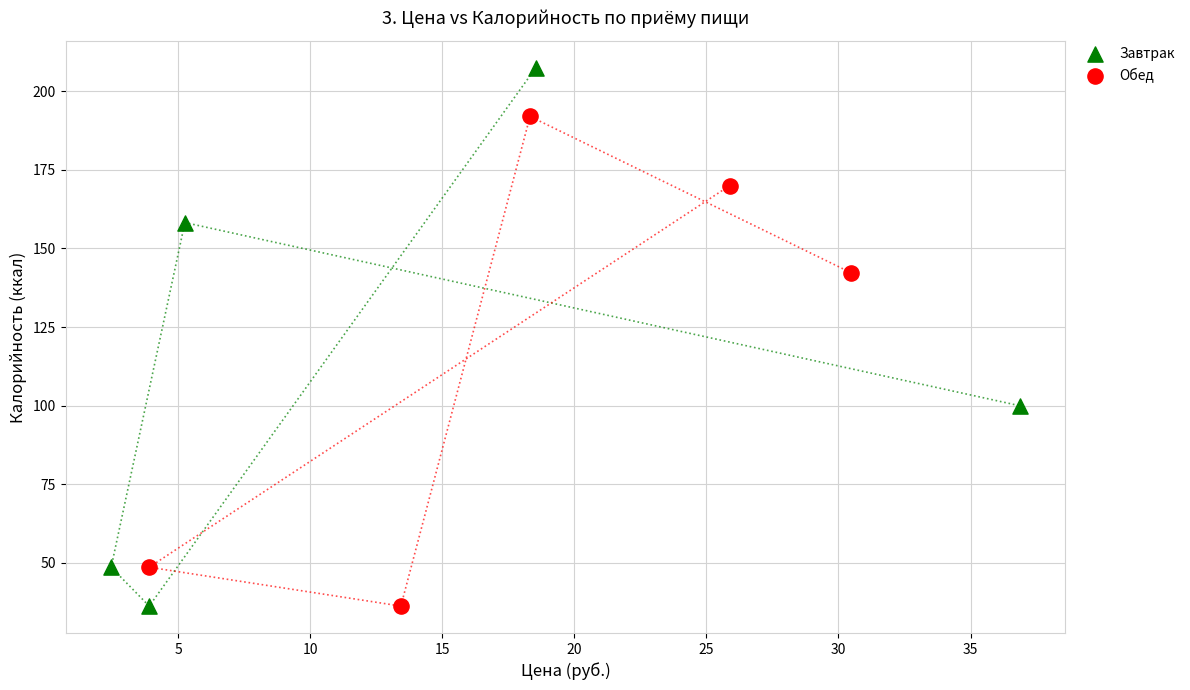

Which series has the widest spread of Y values?

Завтрак